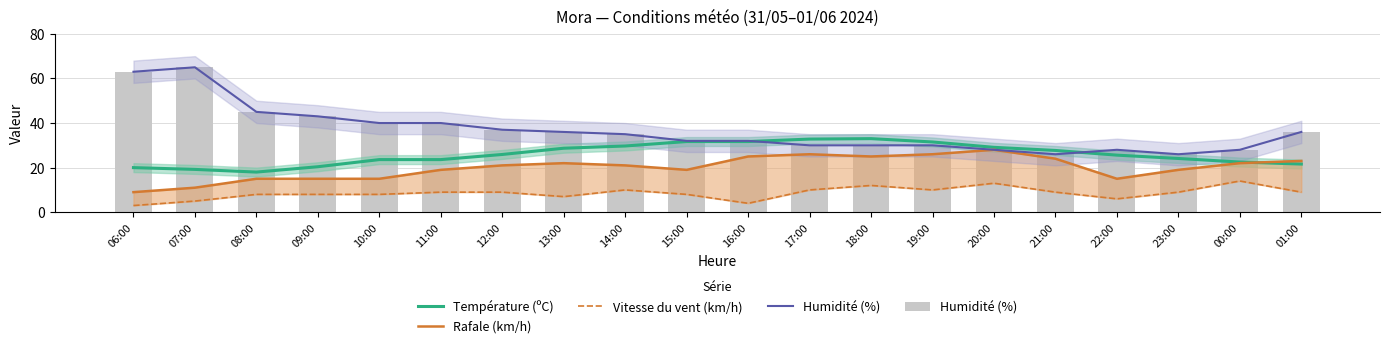

The value of Humidité (%) at 21:00 is 8.9. True or false?

False